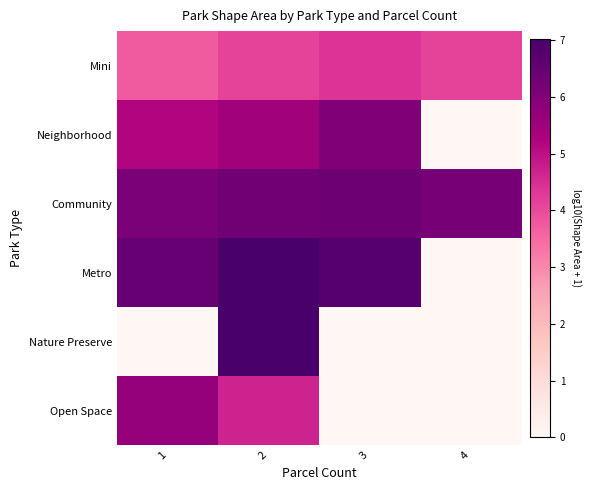

What is the maximum value shown in the chart?

7.0